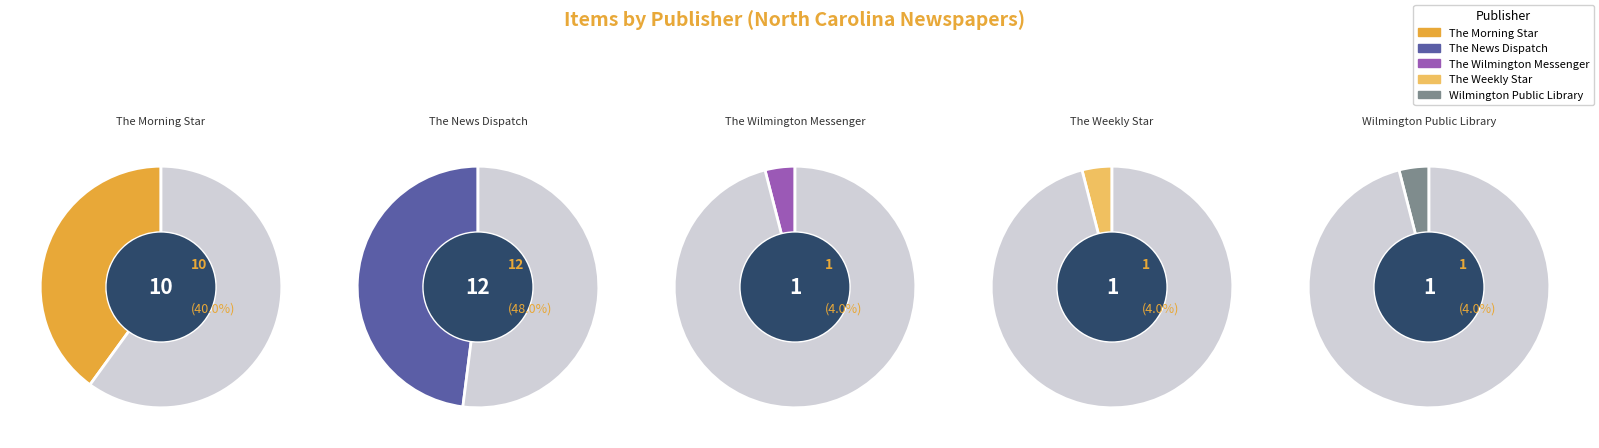

Between The Weekly Star and The News Dispatch, which is larger?

The News Dispatch